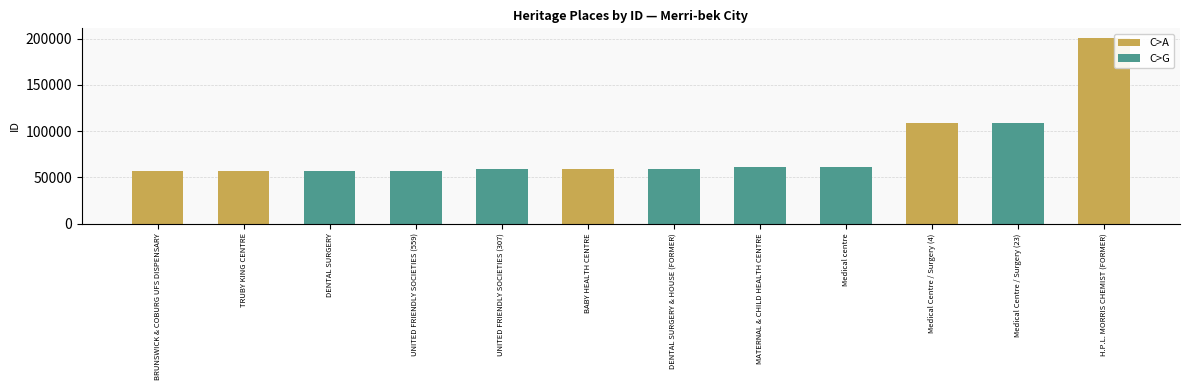

List the labels in order of value, largest first.

H.P.L. MORRIS CHEMIST (FORMER), Medical Centre / Surgery (23), Medical Centre / Surgery (4), Medical centre, MATERNAL & CHILD HEALTH CENTRE, DENTAL SURGERY & HOUSE (FORMER), BABY HEALTH CENTRE, UNITED FRIENDLY SOCIETIES (307), UNITED FRIENDLY SOCIETIES (559), DENTAL SURGERY, TRUBY KING CENTRE, BRUNSWICK & COBURG UFS DISPENSARY